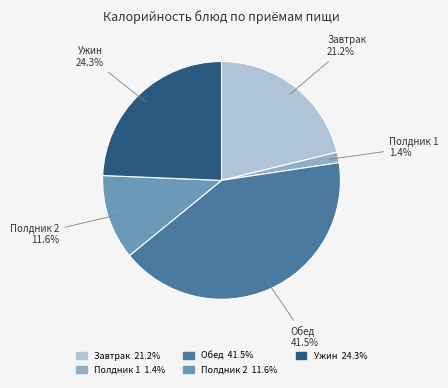

What portion of the pie excludes Полдник 1?

98.6%